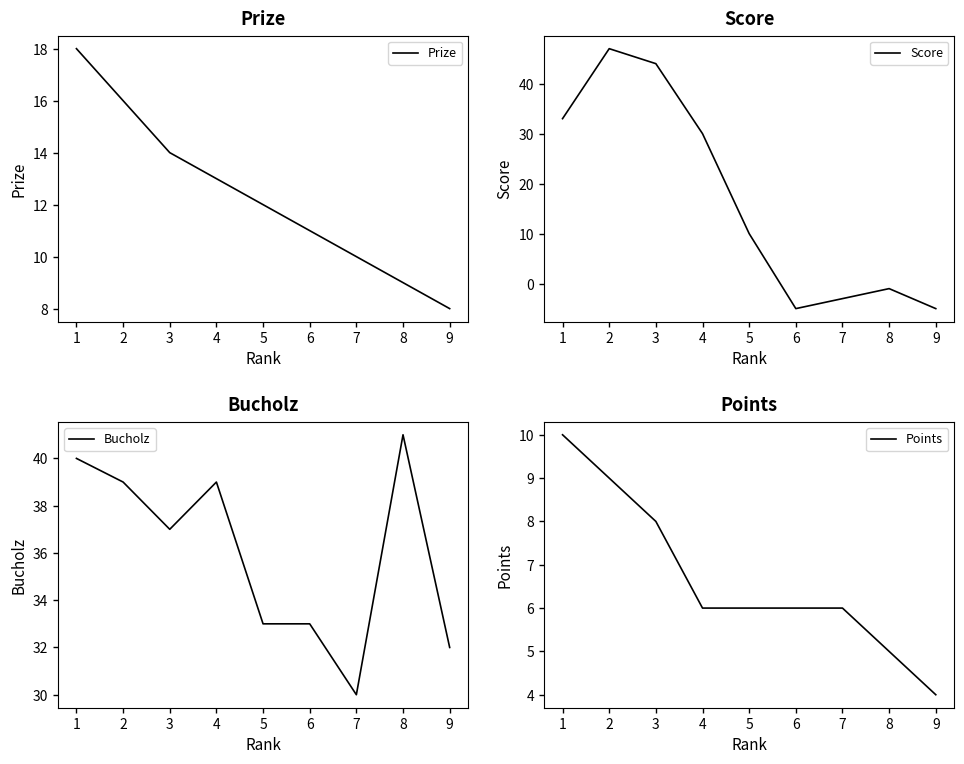

Which category has the highest value across all series?

2